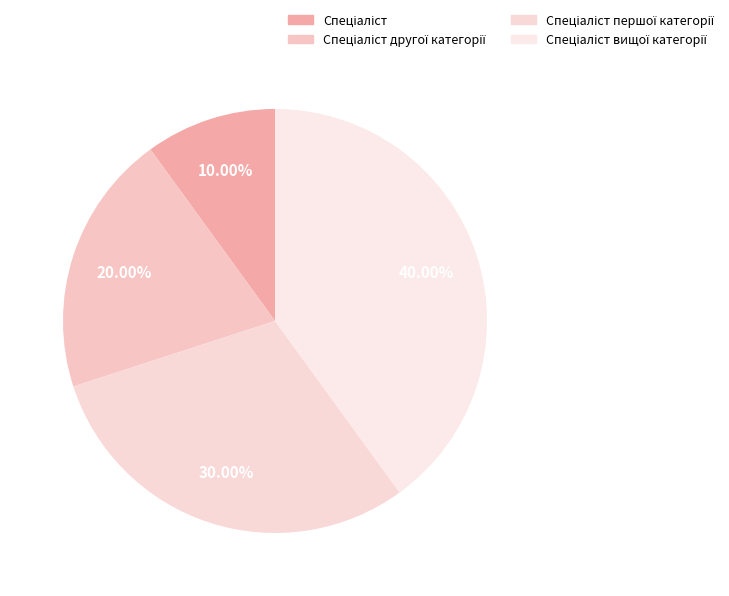

To the nearest percent, what portion does Спеціаліст represent?

10%